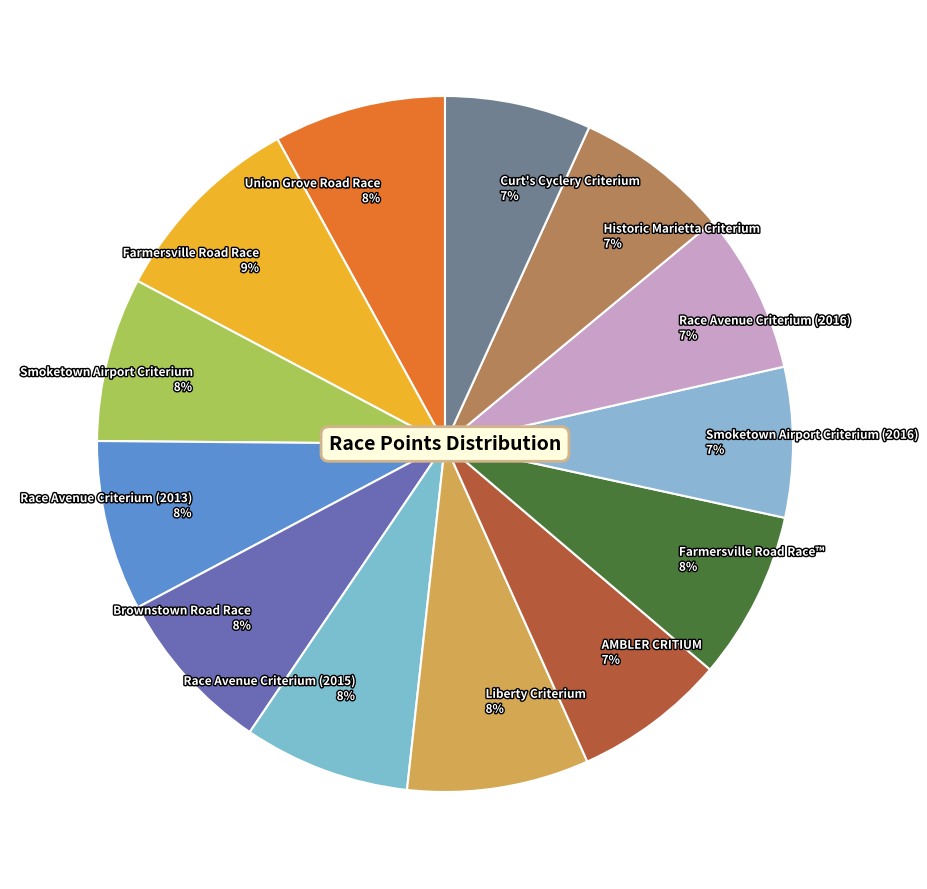

To the nearest percent, what is the average slice percentage?

8%